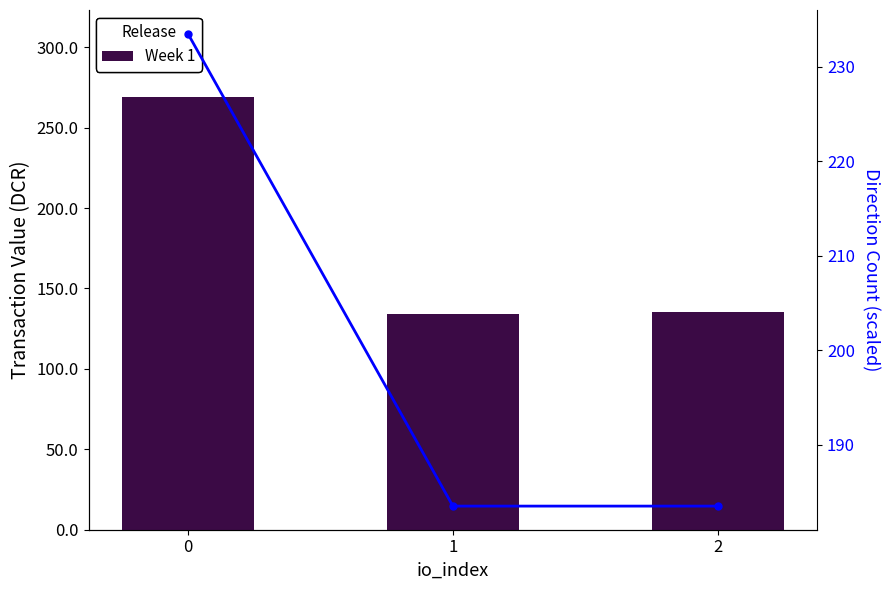

List the series in order of their peak value, lowest first.

Direction Count (scaled), Week 1